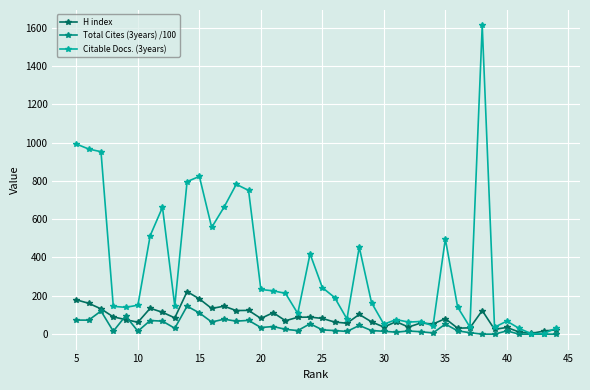

What is the greatest value displayed?

1611.0